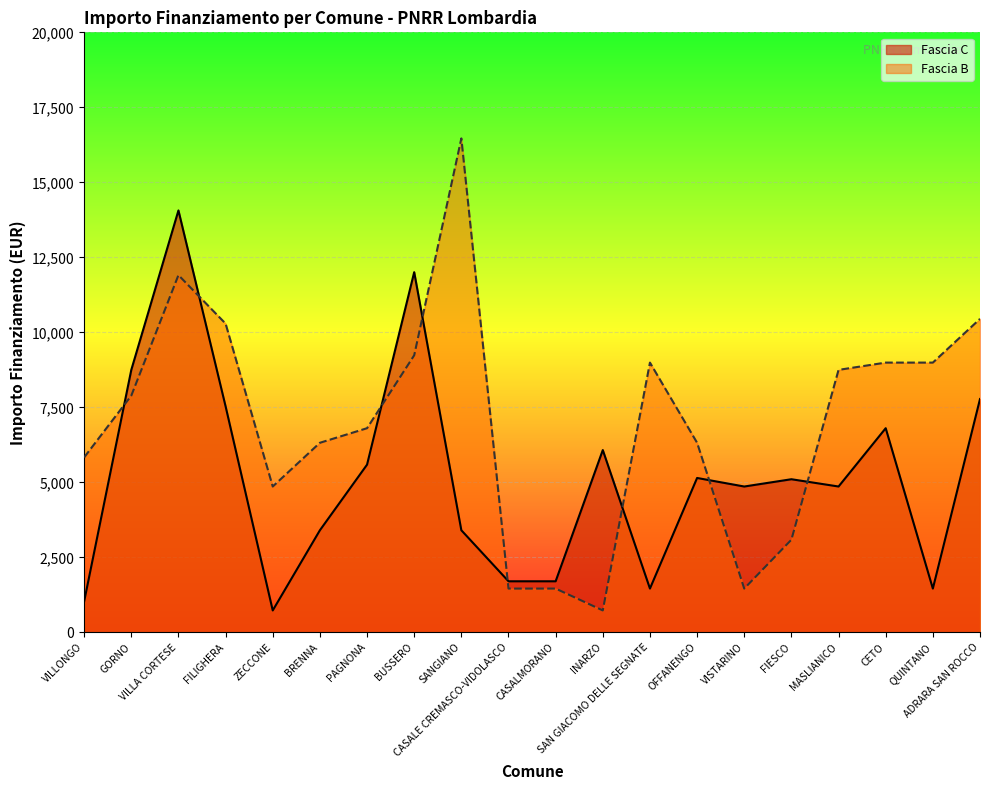

Is it true that Fascia C equals 1029 at VILLONGO?

True